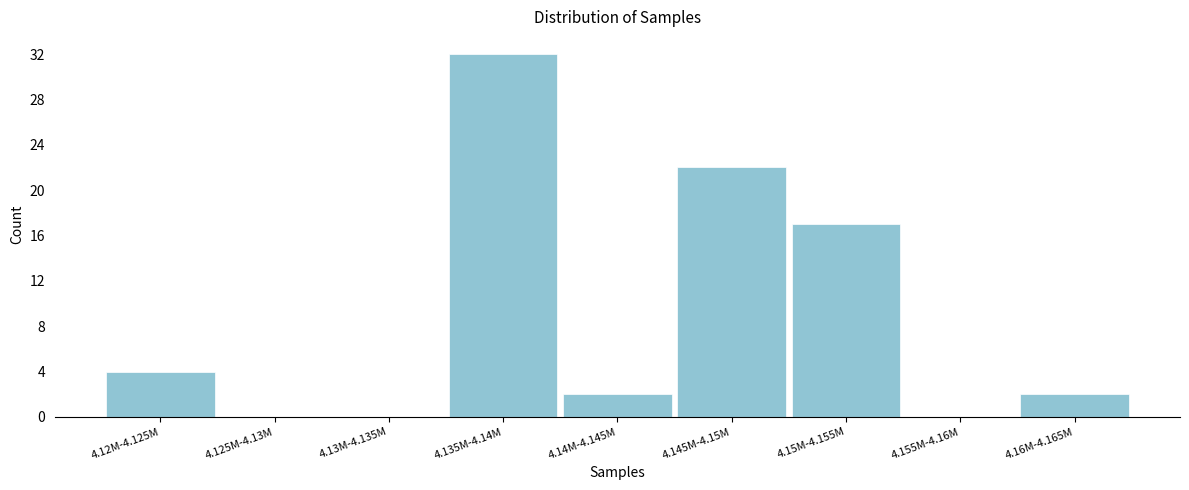

Reading left to right, what are all the values shown in this chart?

4.12M-4.125M=4	4.125M-4.13M=0	4.13M-4.135M=0	4.135M-4.14M=32	4.14M-4.145M=2	4.145M-4.15M=22	4.15M-4.155M=17	4.155M-4.16M=0	4.16M-4.165M=2